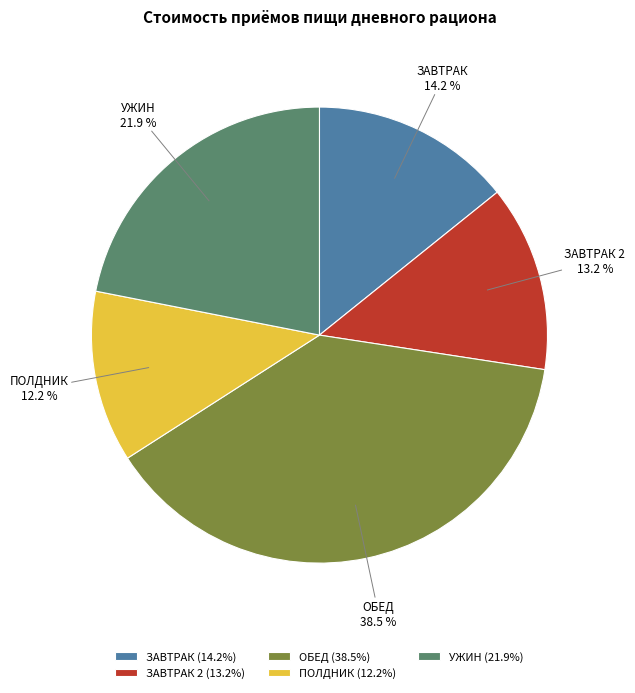

Is there any slice that represents more than half of the pie?

No